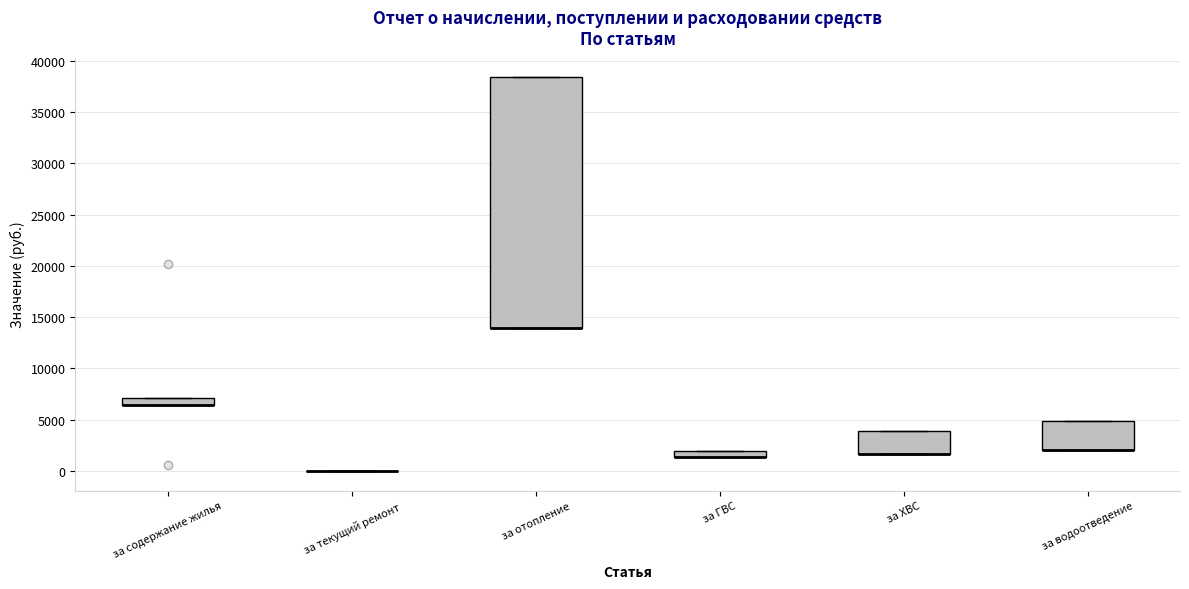

Comparing the boxes themselves (not the whiskers), which one is the tallest?

за отопление